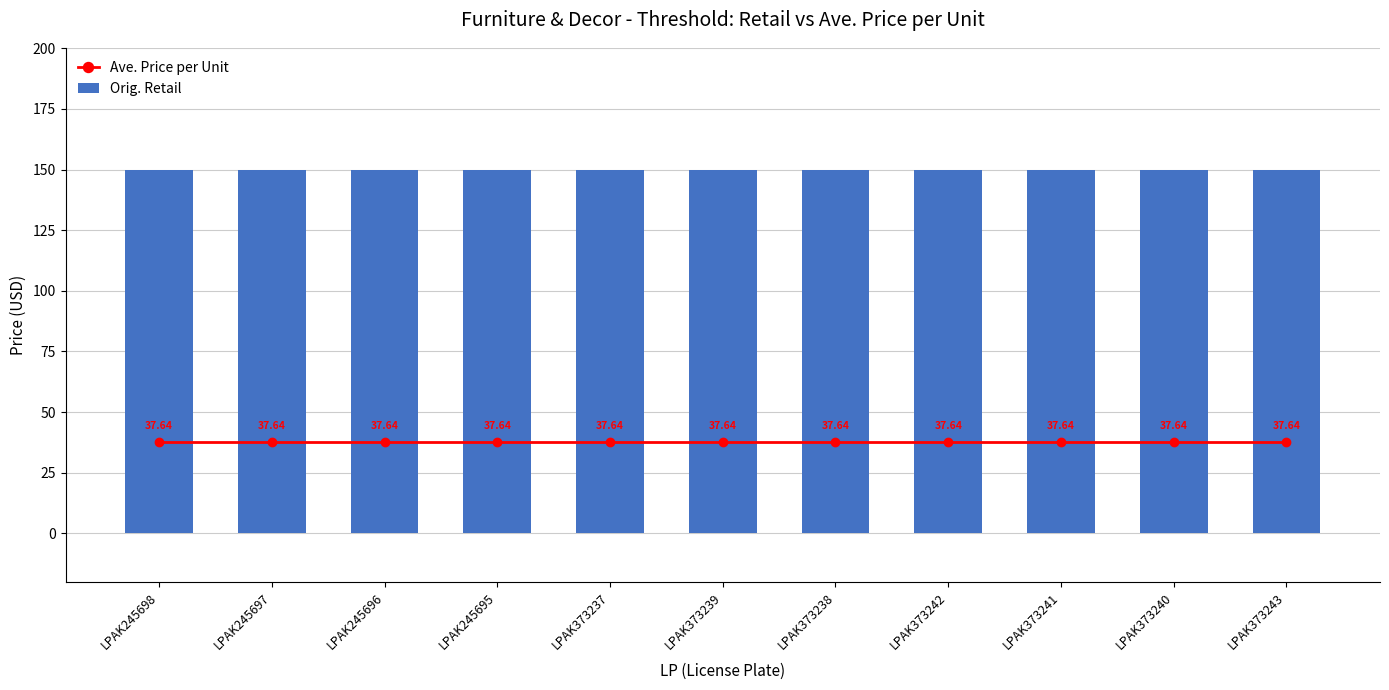

Read the Ave. Price per Unit value at LPAK373239.

37.6